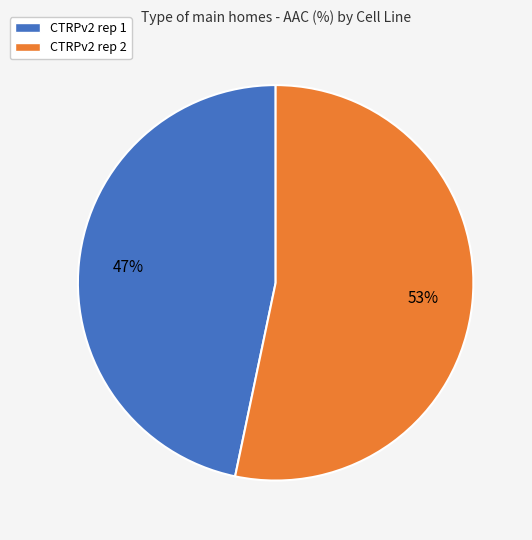

Which slice is the largest?

CTRPv2 rep 2